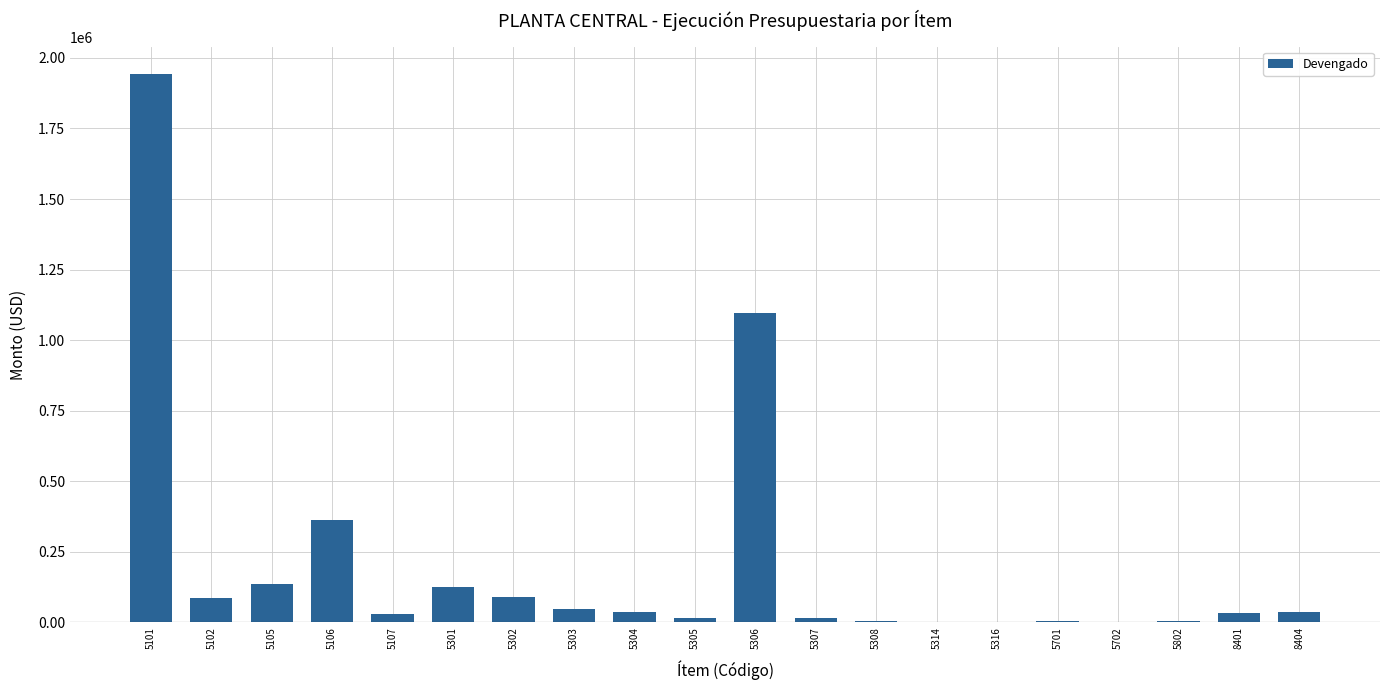

Which has a higher value, 5307 or 5304?

5304